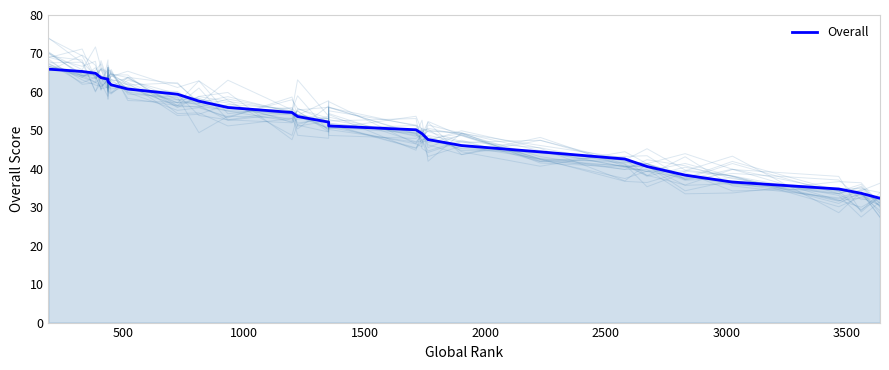

Count the number of categories in the chart.

28